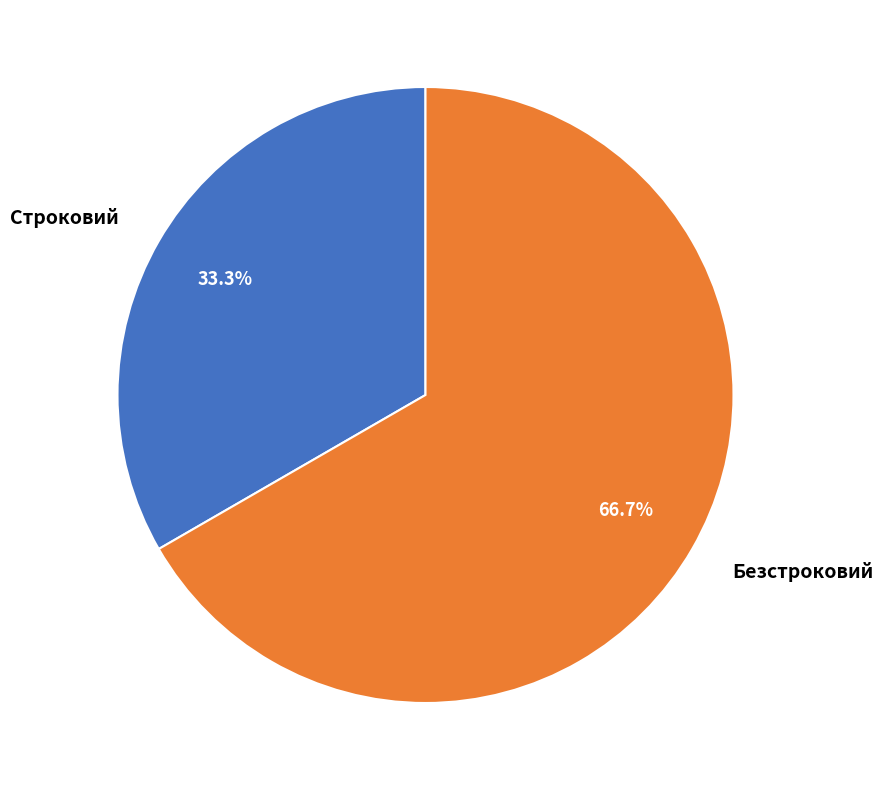

To the nearest percent, what portion does Строковий represent?

33%